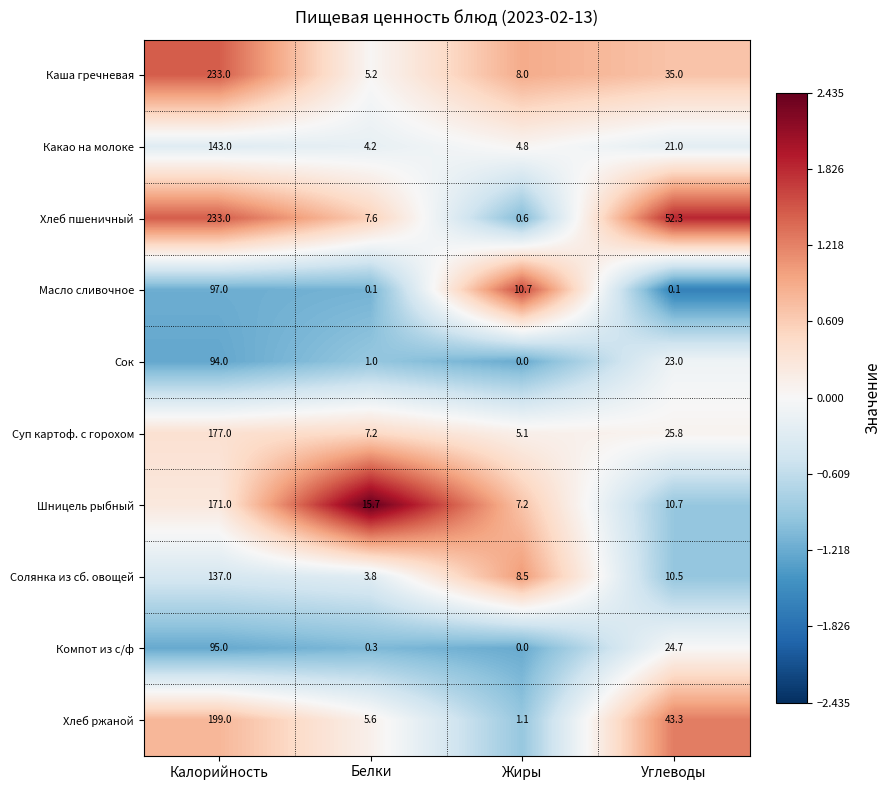

Which series has the largest total across all categories?

Хлеб пшеничный